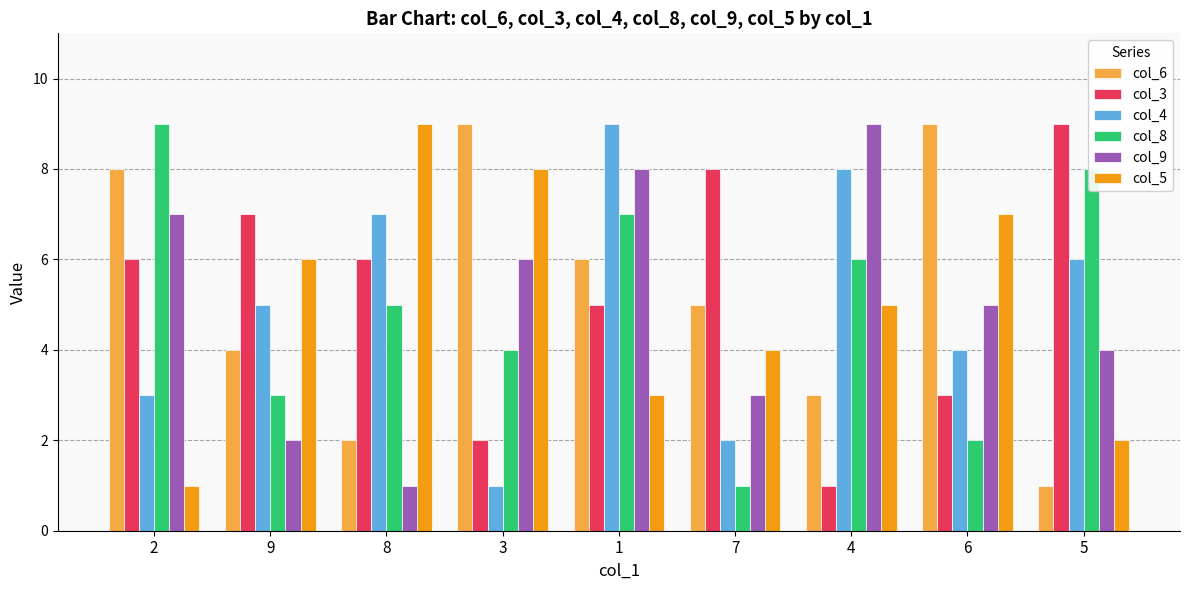

What is the maximum value shown in the chart?

9